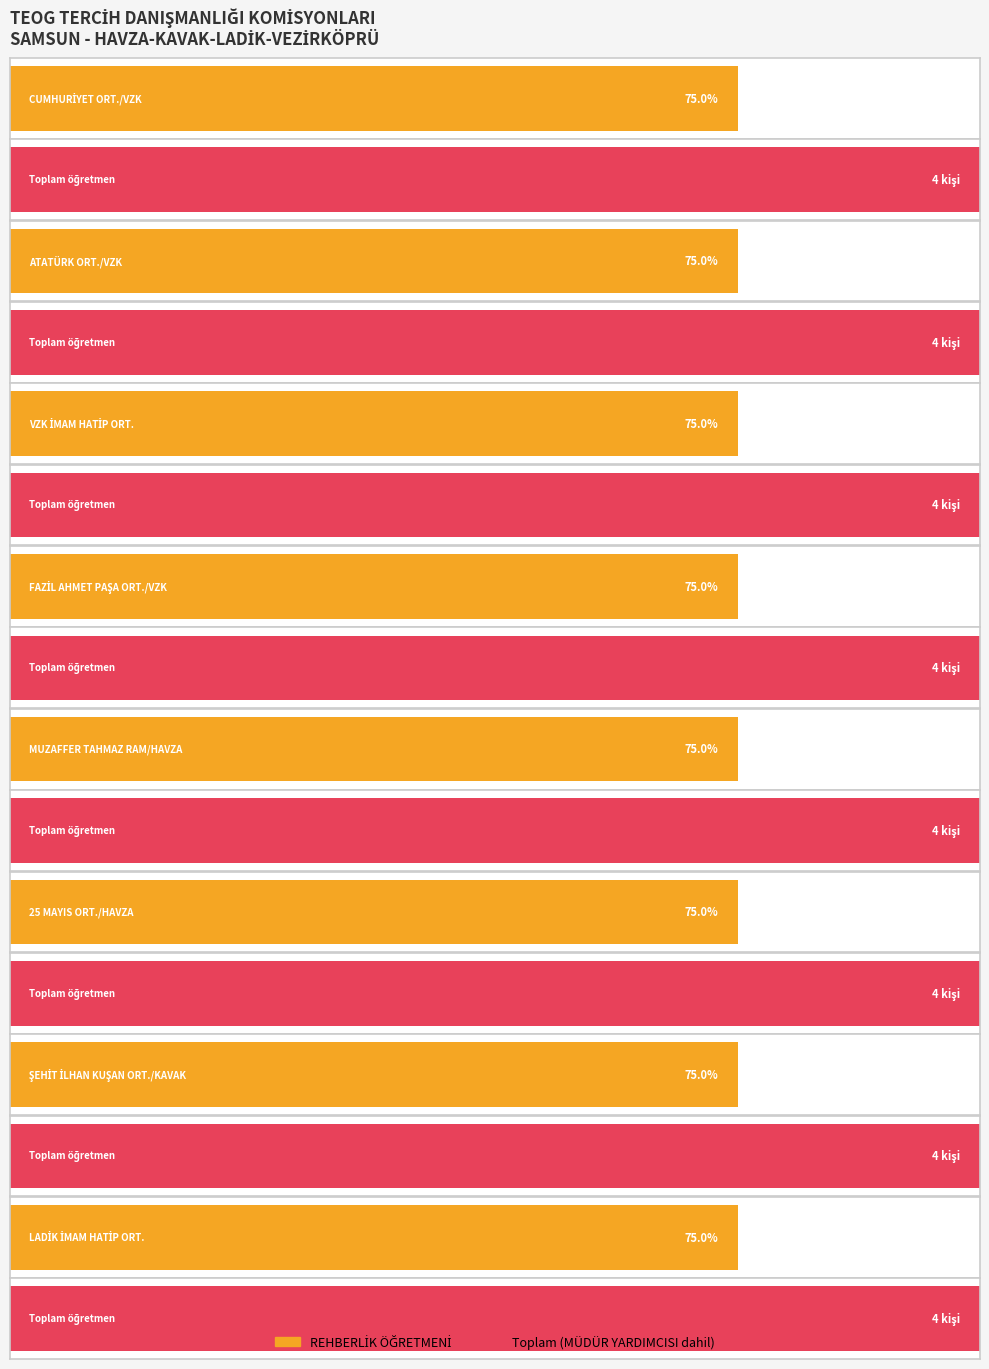

Between KAVAK and HAVZA, which is larger?

KAVAK